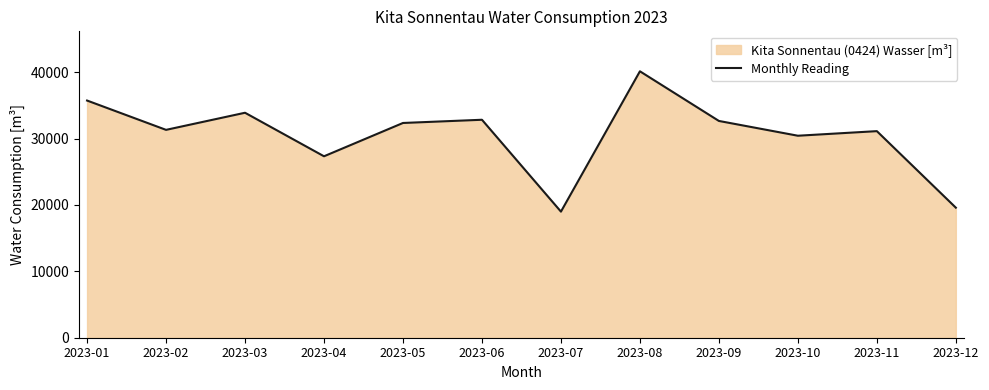

What is the change in value from 2023-02 to 2023-04?

-3981